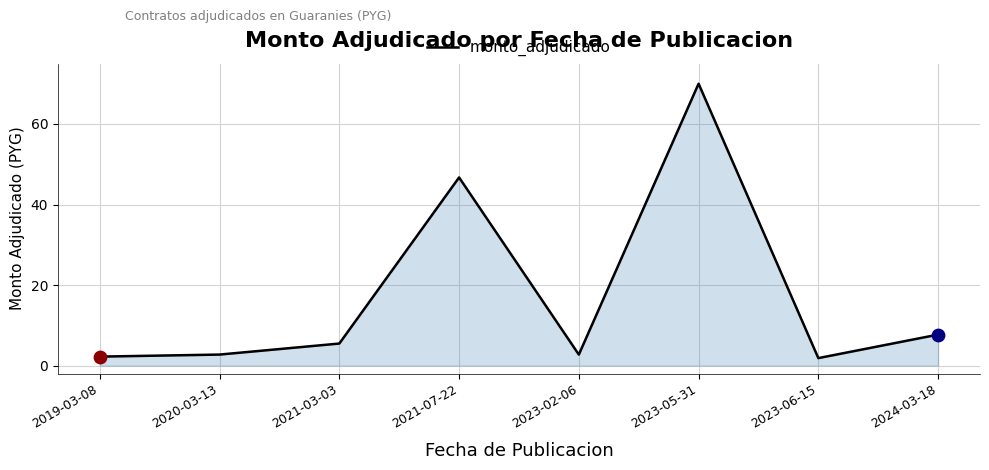

What is the ratio of the value at 2021-03-03 to the value at 2019-03-08?

2.5